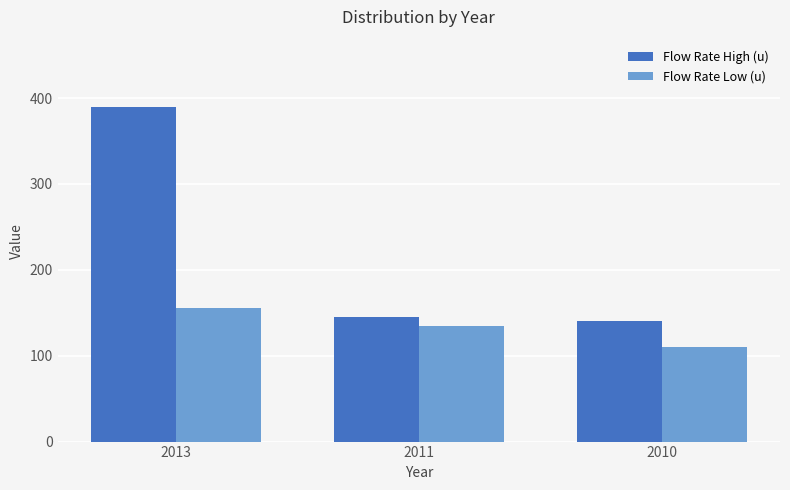

At how many categories does at least one series exceed 336?

1